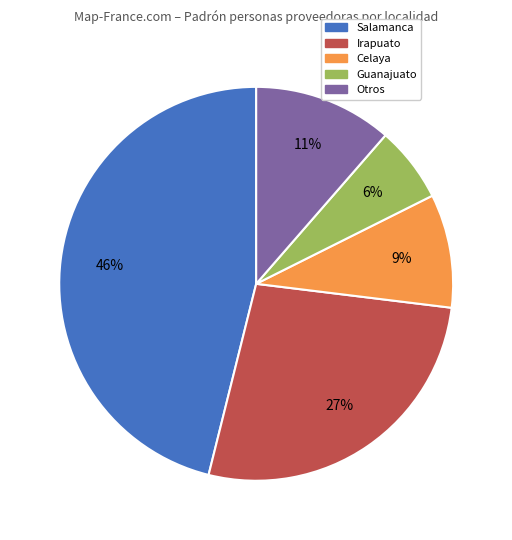

How many slices are in this pie chart?

5